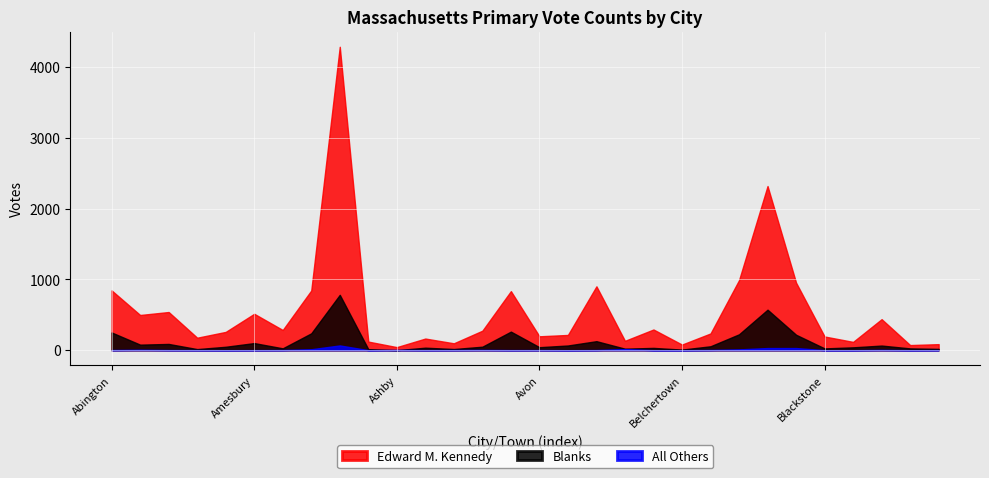

What is the sum of all Blanks values?

3539